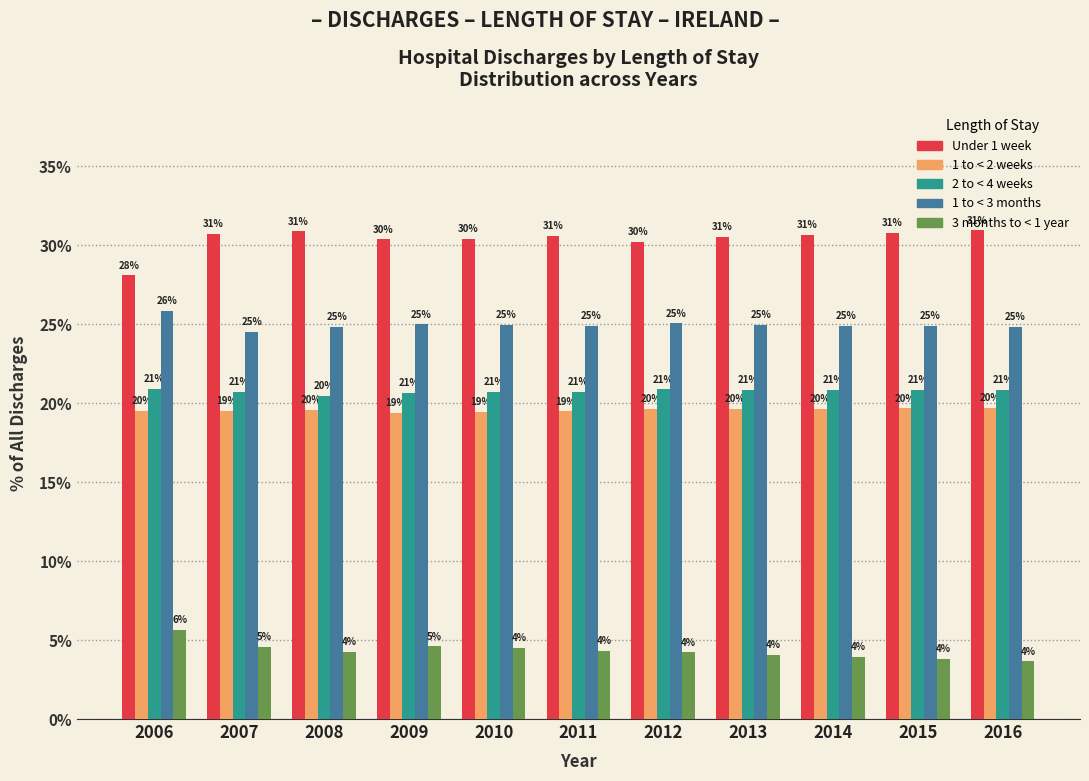

Rank the series at 2010 from highest to lowest value.

Under 1 week, 1 to < 3 months, 2 to < 4 weeks, 1 to < 2 weeks, 3 months to < 1 year